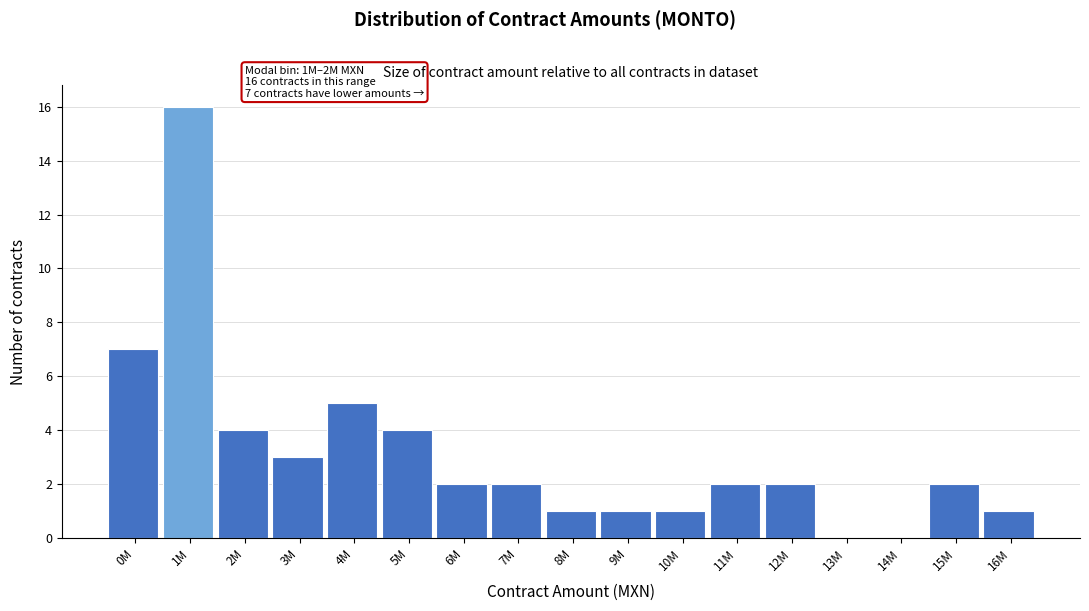

Reading right to left, list all the values displayed in this chart.

16M=1	15M=2	14M=0	13M=0	12M=2	11M=2	10M=1	9M=1	8M=1	7M=2	6M=2	5M=4	4M=5	3M=3	2M=4	1M=16	0M=7